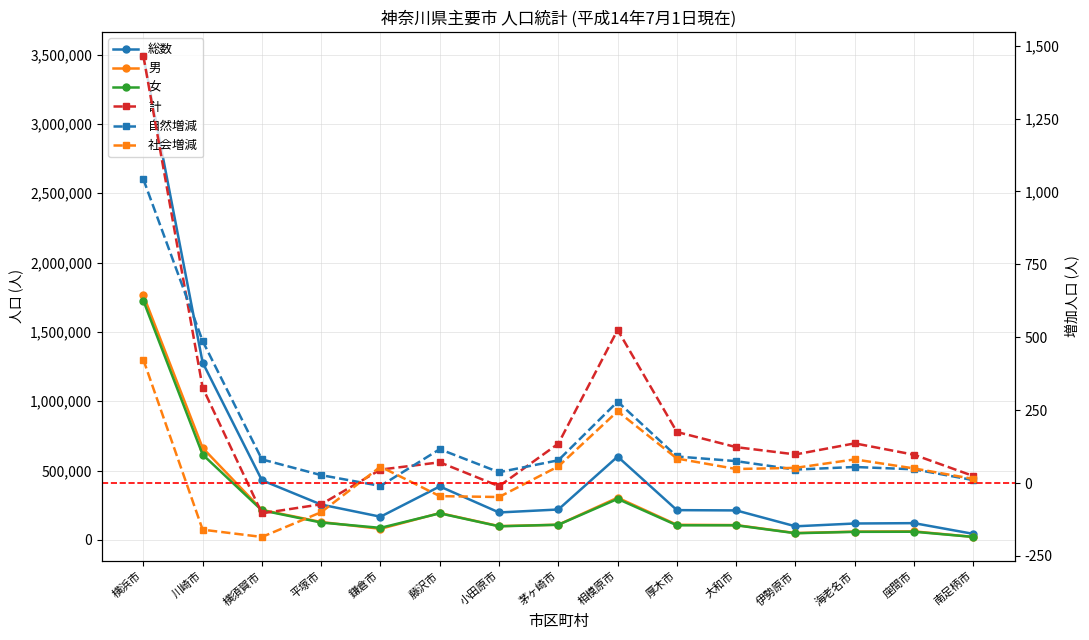

What is the label of the 15th point from the left?

南足柄市